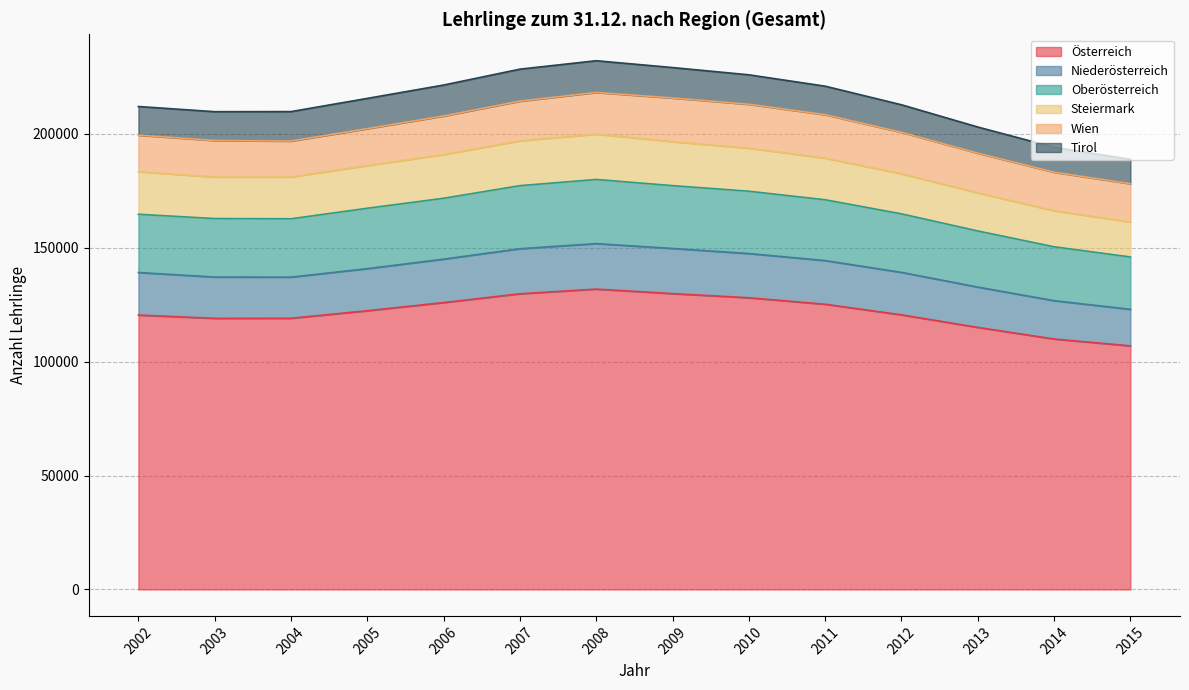

What is the total value across all series at 2006?

221470